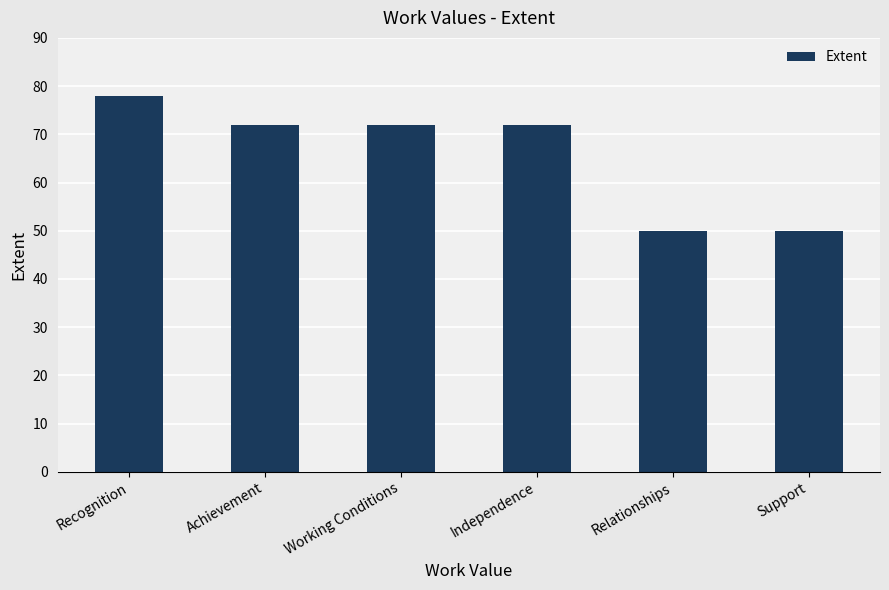

What is the smallest value displayed?

50